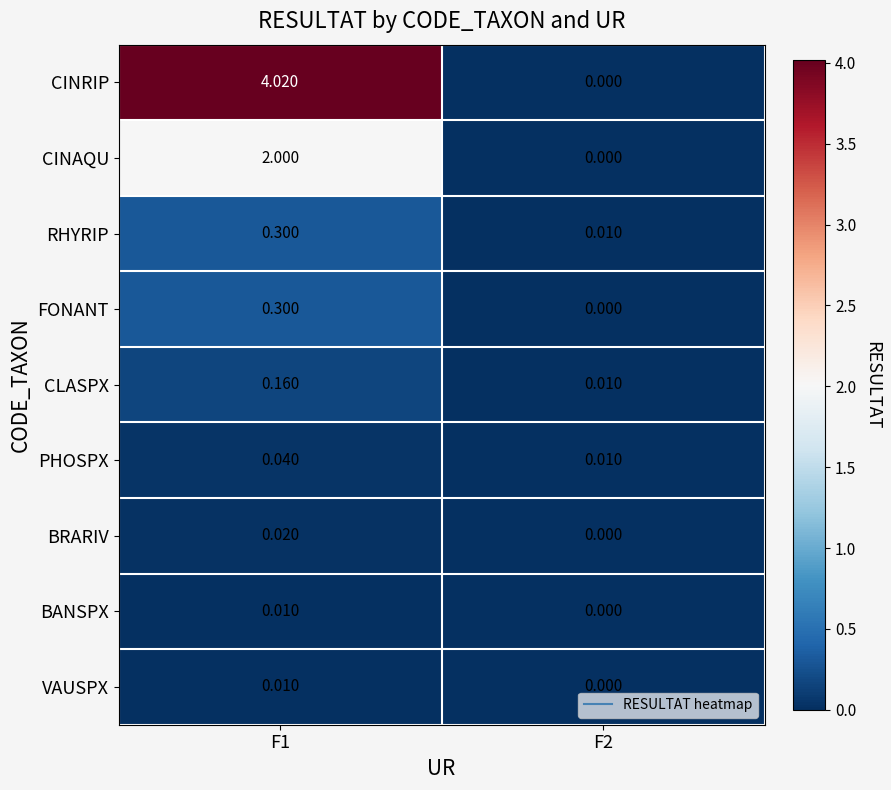

What is the greatest value displayed?

4.0